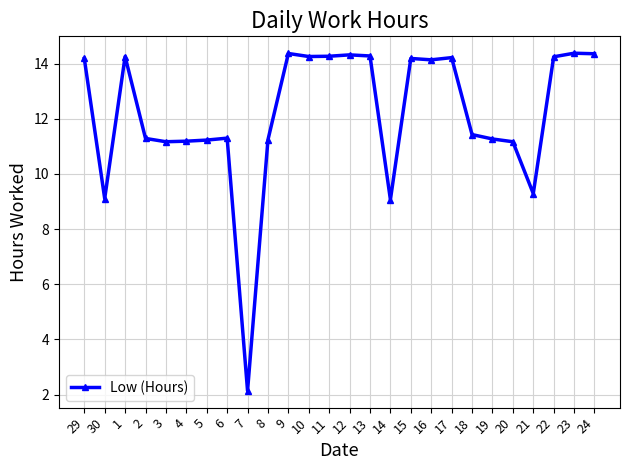

Which label corresponds to the smallest value in the chart?

7